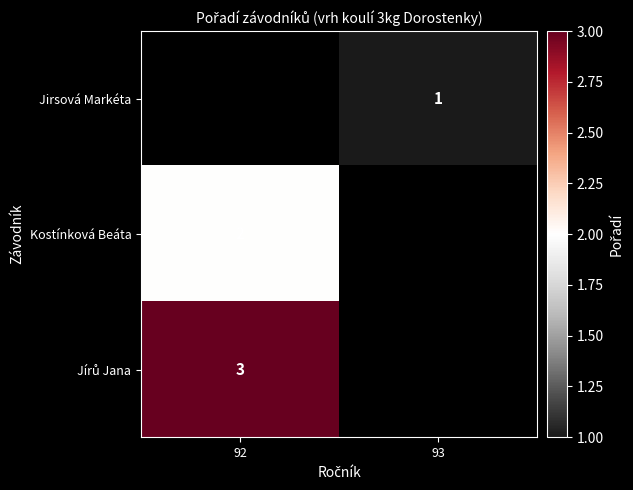

The value of Jirsová Markéta at 93 is 0. True or false?

False